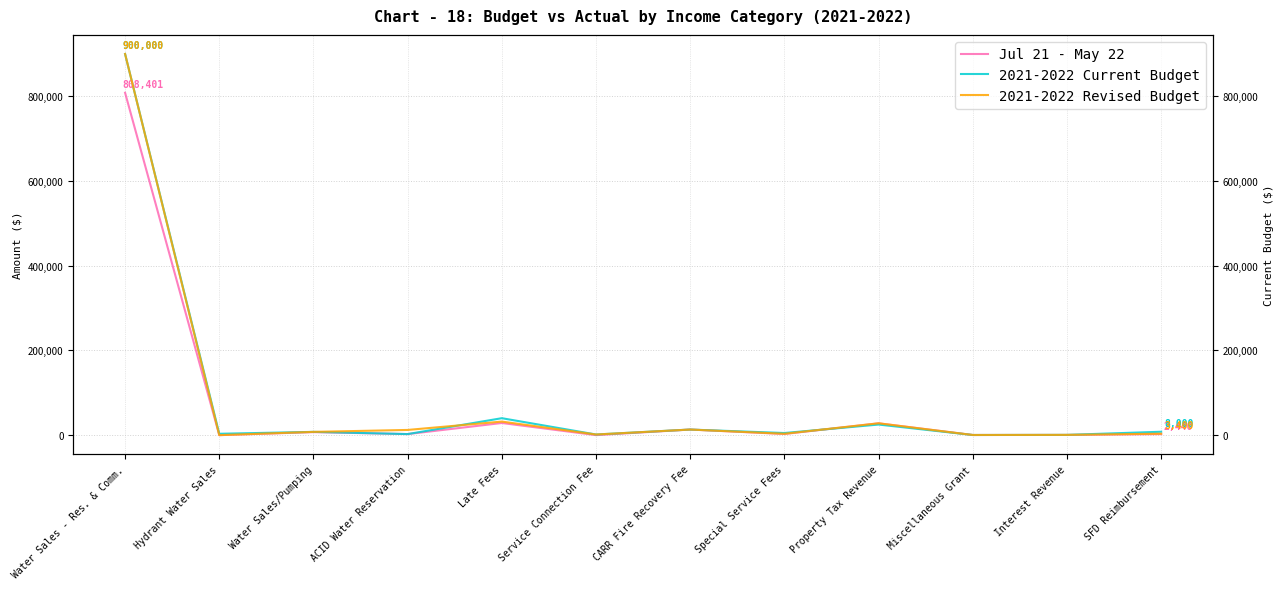

True or false: Jul 21 - May 22 and 2021-2022 Revised Budget intersect in this chart.

False